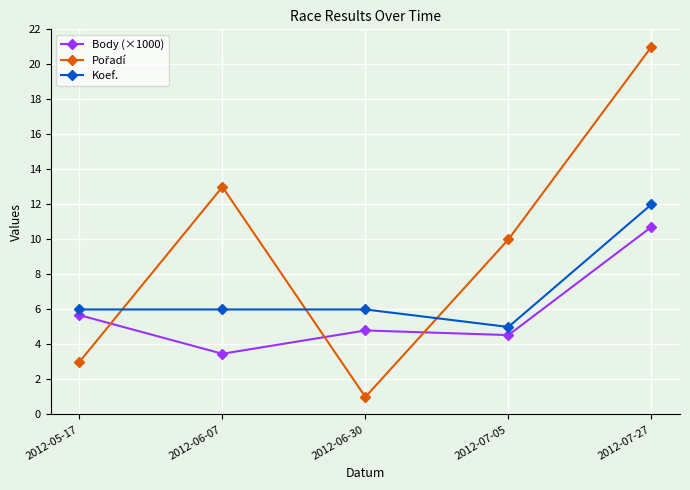

Where does the Body (×1000) series first go above 4?

2012-05-17